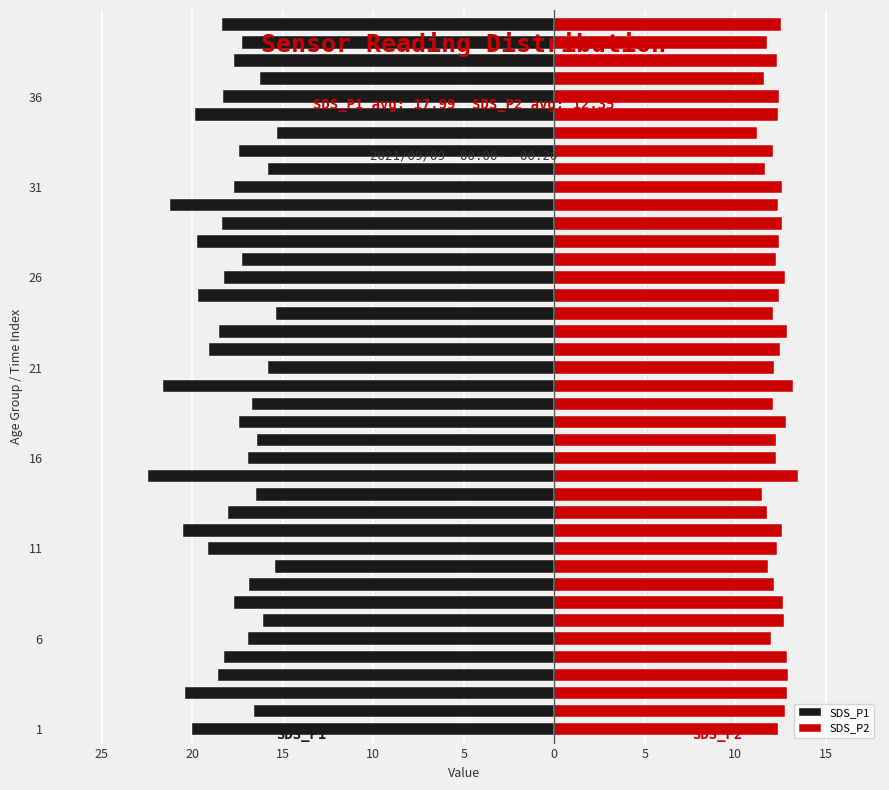

True or false: SDS_P1 has a value of -7.8 at 21.

False